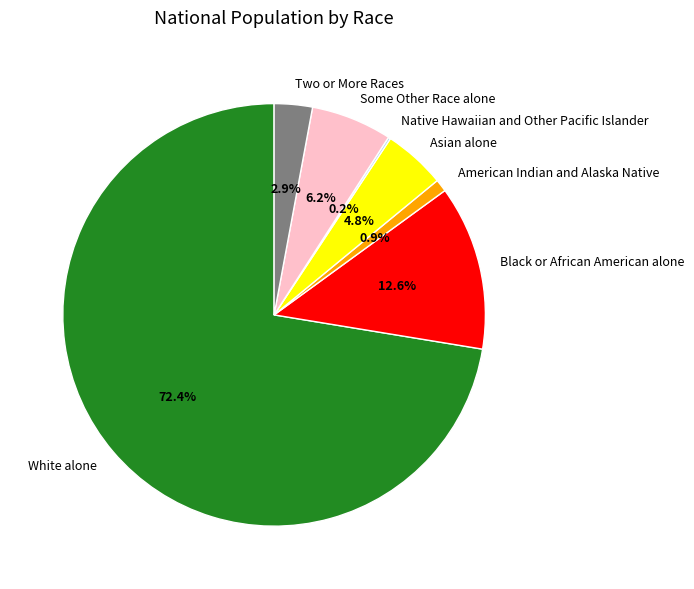

Is there a majority slice in this chart?

Yes